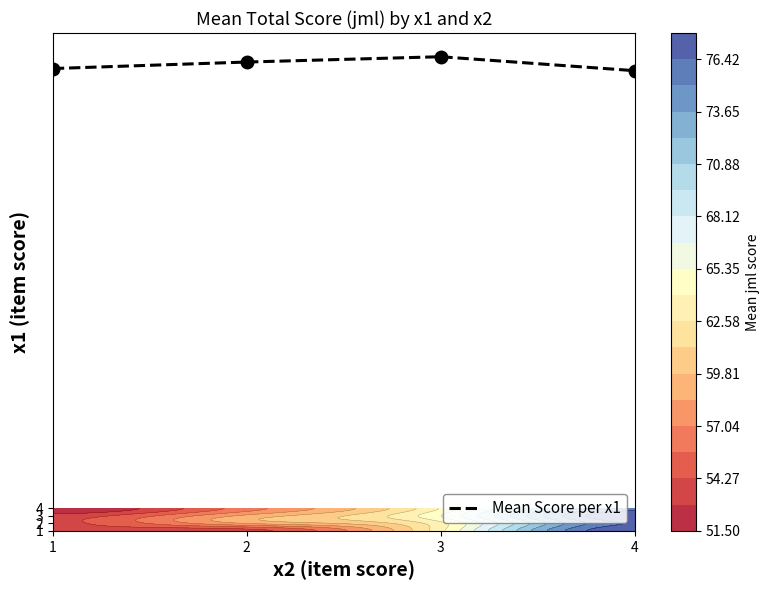

List the labels in order of value, largest first.

3, 2, 1, 4